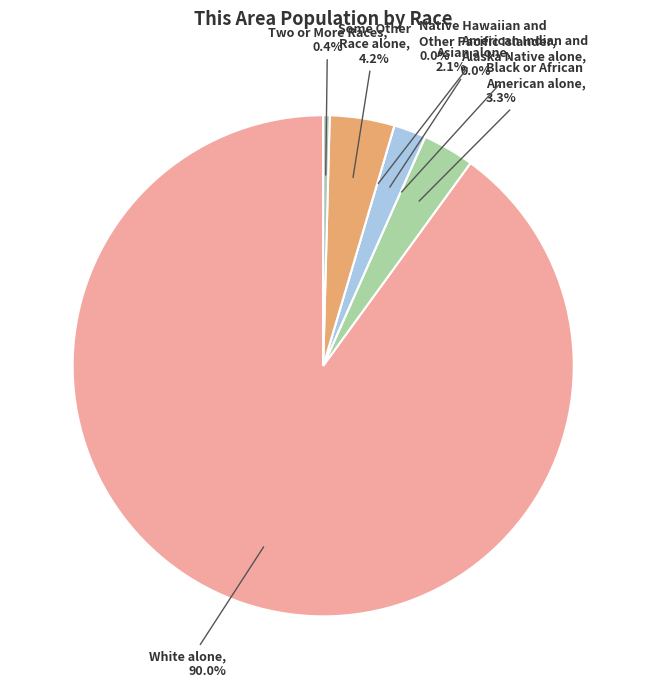

Which slice is the smallest?

American Indian and
Alaska Native alone